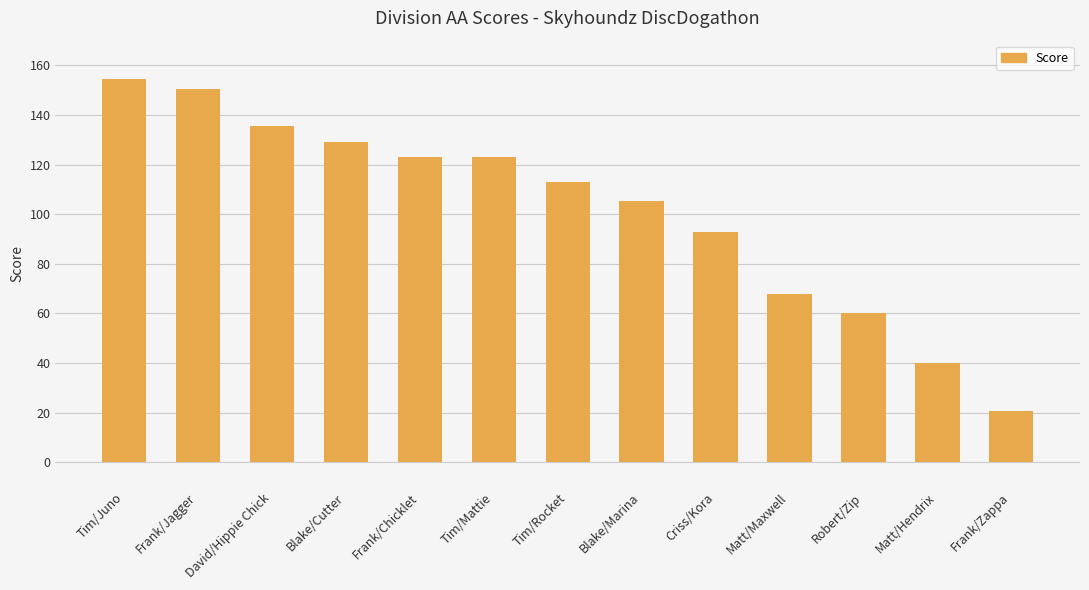

Reading right to left, extract all data points from this chart.

Frank/Zappa=20.5	Matt/Hendrix=40.0	Robert/Zip=60.0	Matt/Maxwell=68.0	Criss/Kora=93.0	Blake/Marina=105.5	Tim/Rocket=113.0	Tim/Mattie=123.0	Frank/Chicklet=123.0	Blake/Cutter=129.0	David/Hippie Chick=135.5	Frank/Jagger=150.5	Tim/Juno=154.5